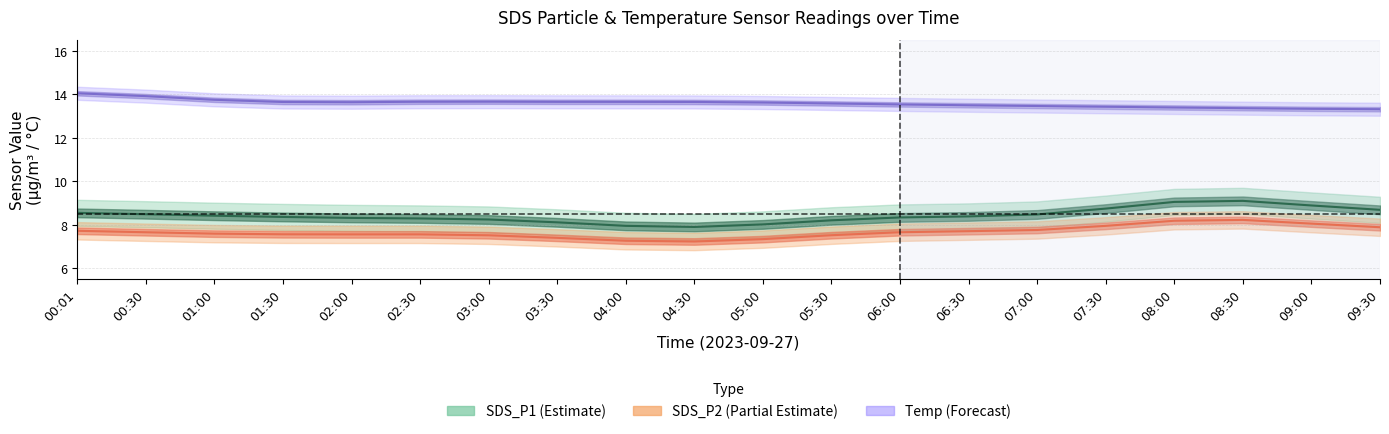

What is the sum of all SDS_P2 (Partial Estimate) values?

153.5